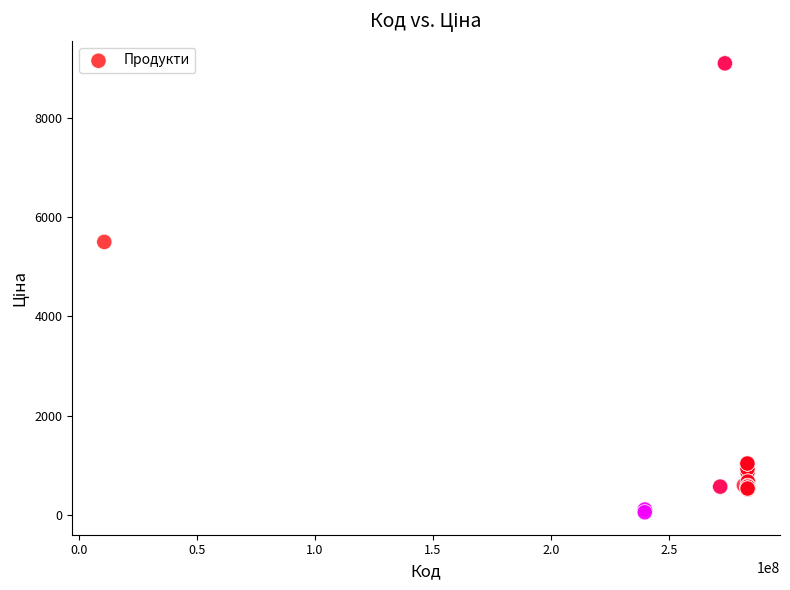

What Y value in the scatter plot is closest to 4573?

5497.3